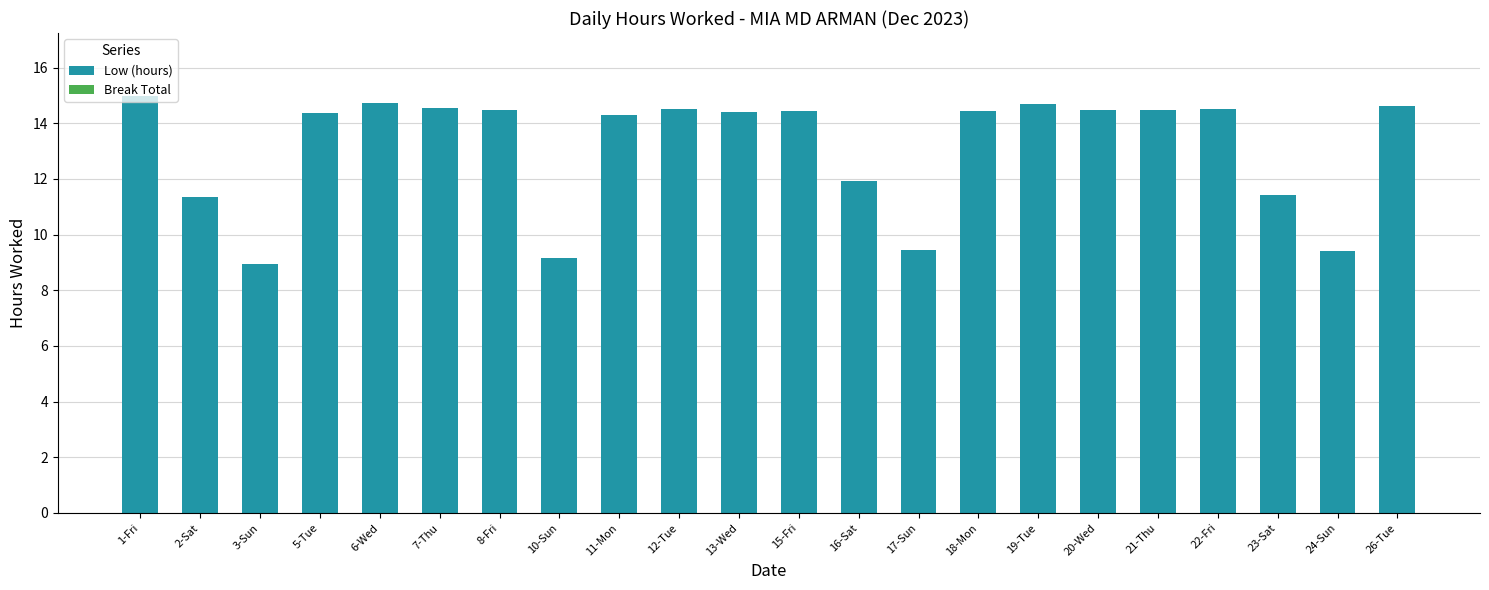

How many bars are there in total?

22